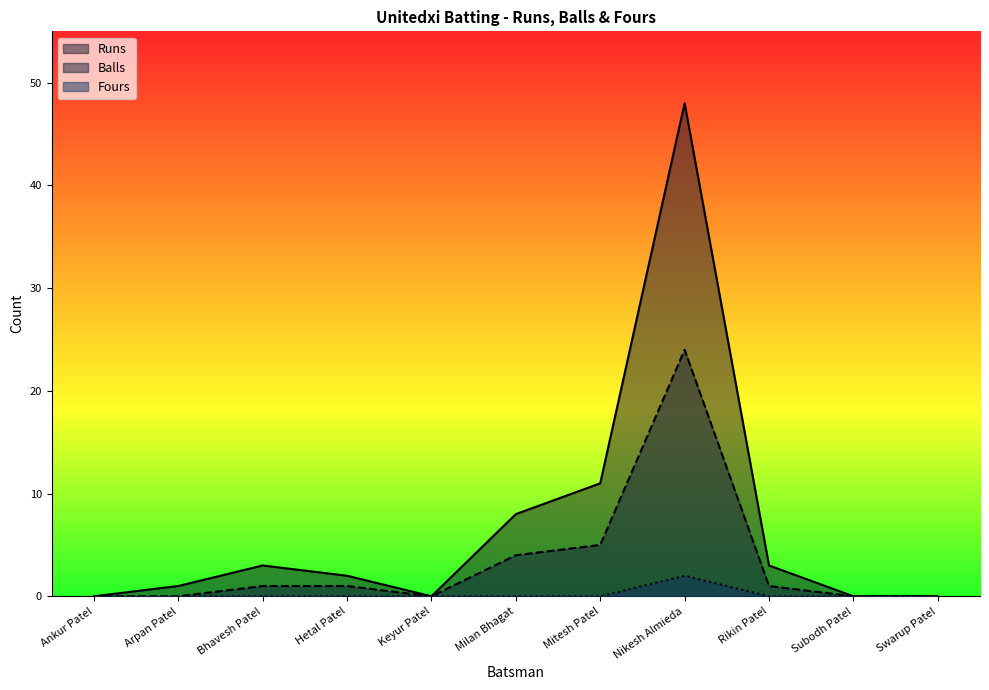

True or false: Balls and Runs intersect in this chart.

False